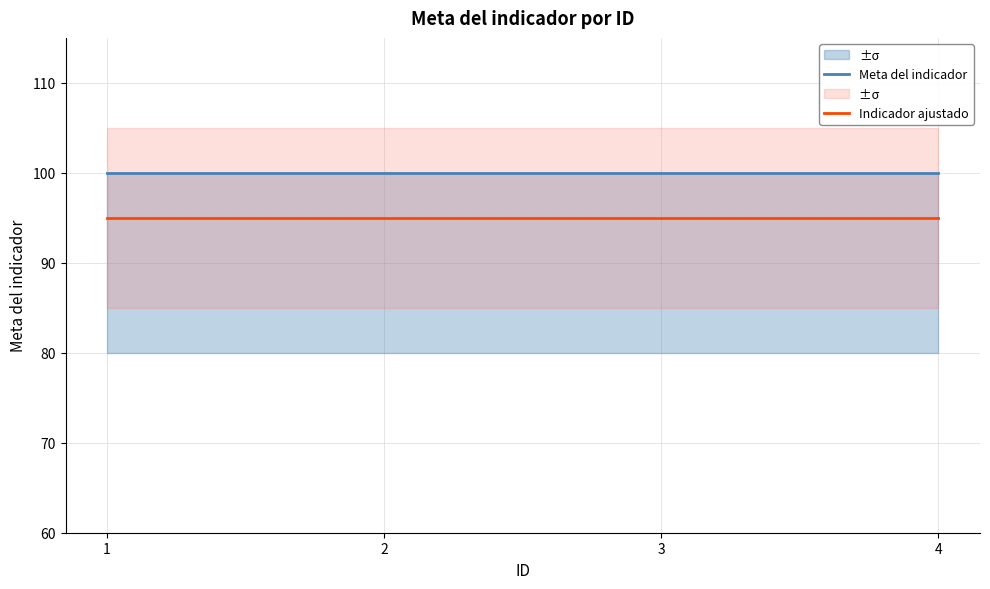

What is the sum of all Meta del indicador values?

400